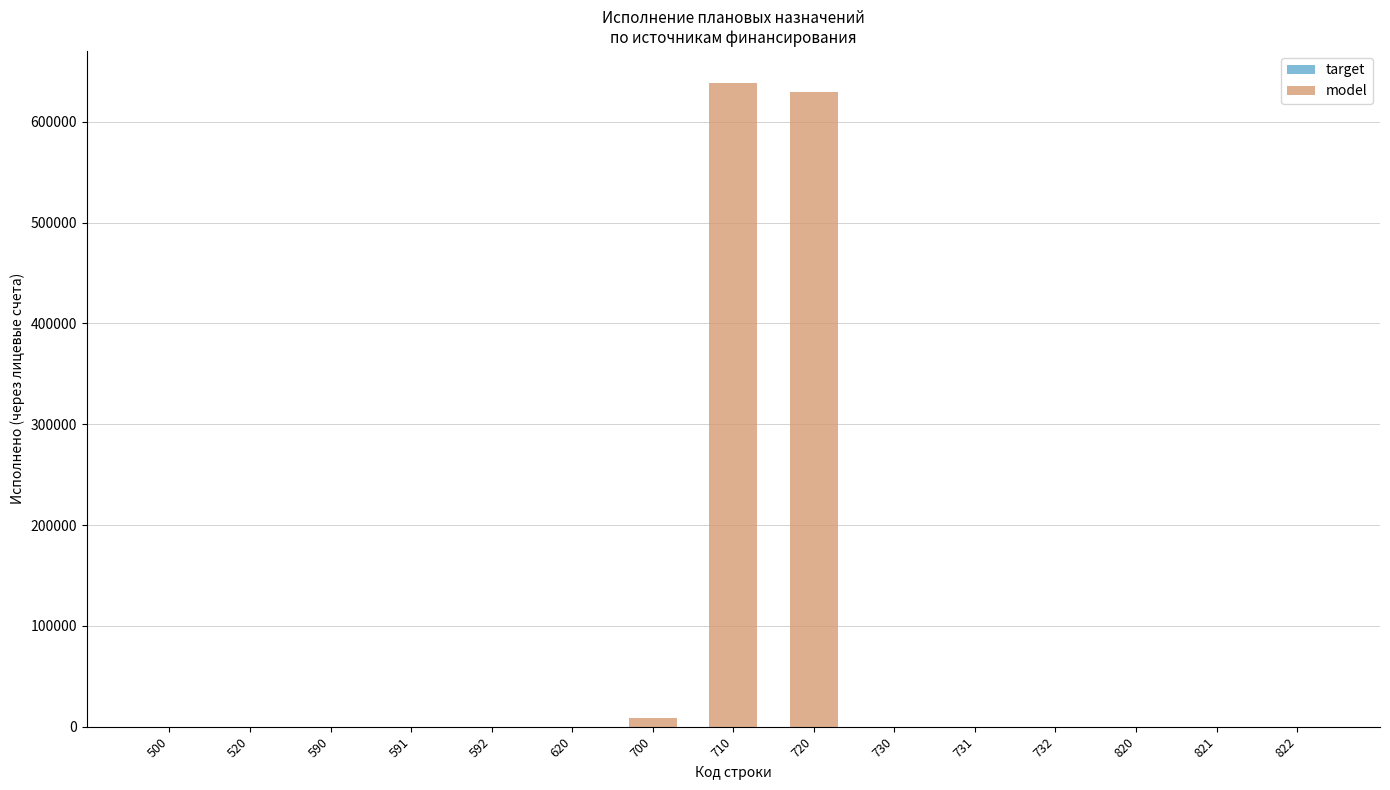

Is it true that the value at 500 is 0.0?

True